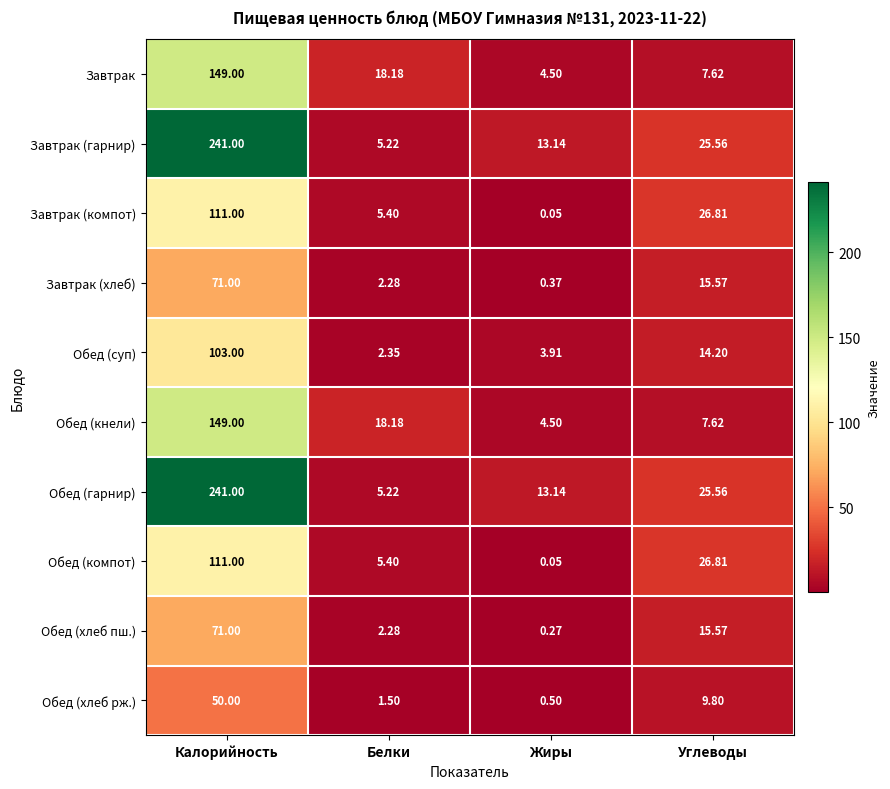

At which category is the sum across all series the highest?

Калорийность